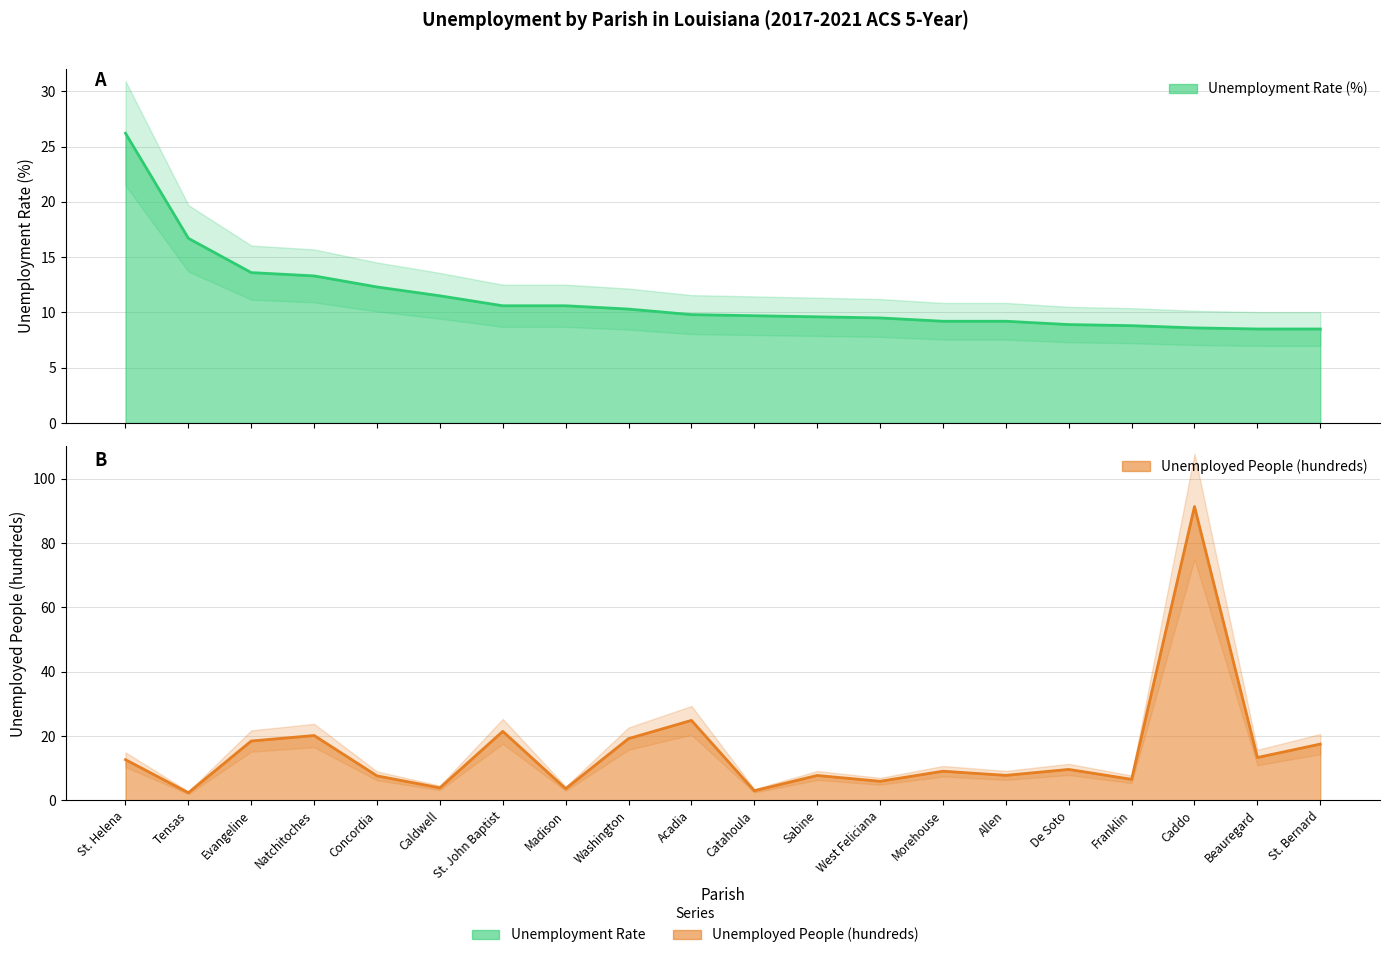

What position from the left is St. Helena?

1